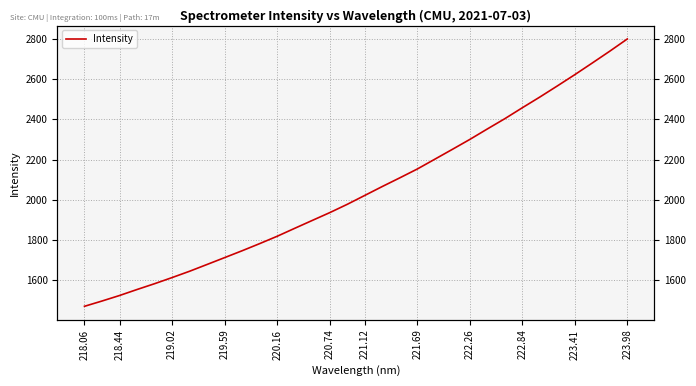

True or false: there are more than 1 points higher than both neighbors.

False